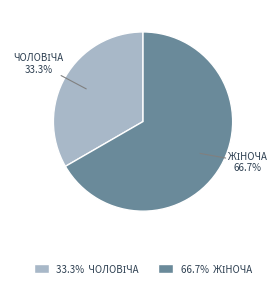

How many segments does this pie chart have?

2